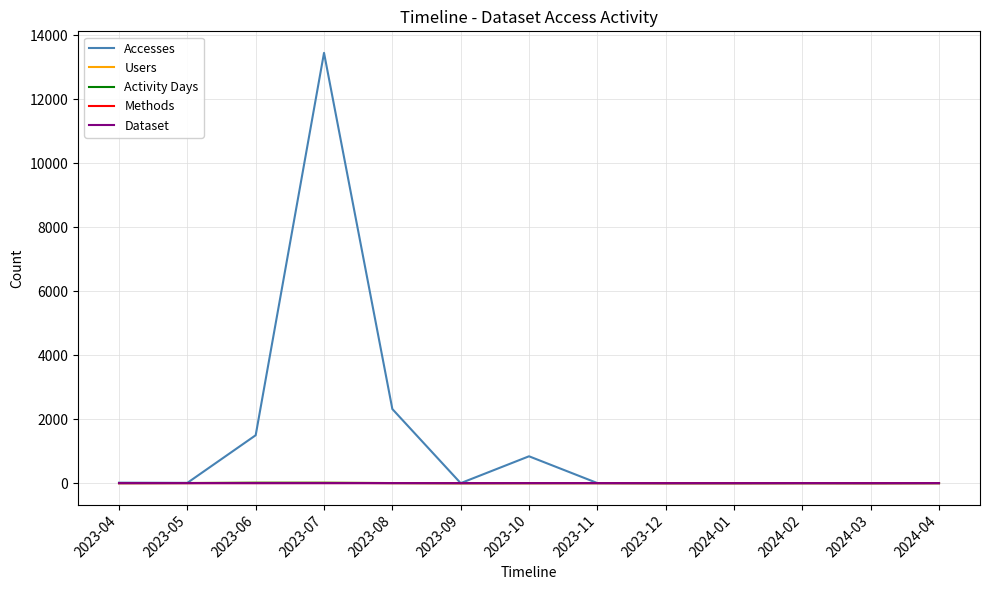

True or false: Activity Days has more than 0 interior local peaks.

True